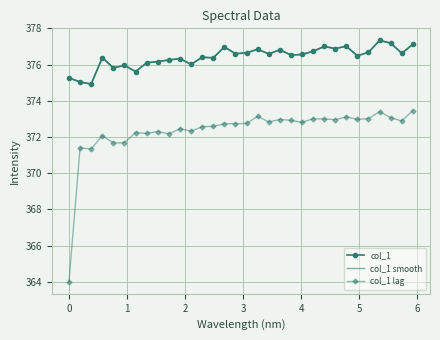

Which series has the widest spread of values?

col_1 lag